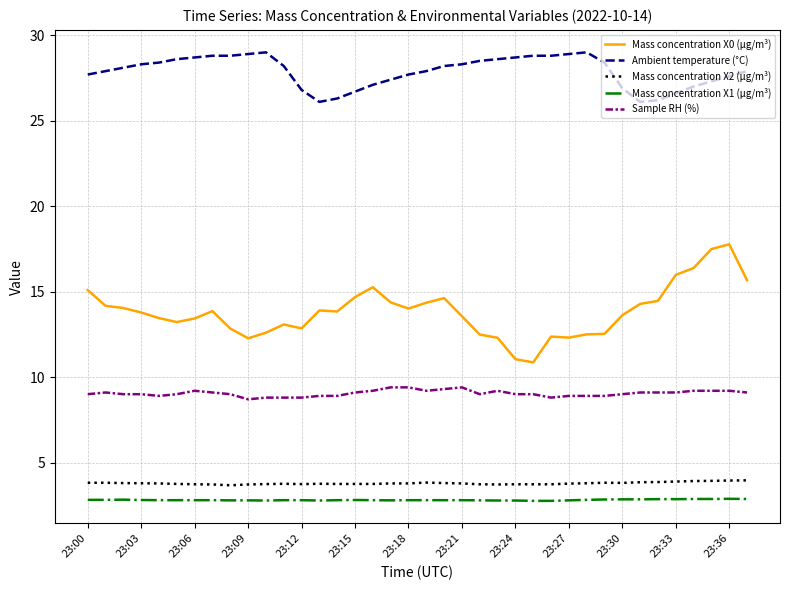

What is the sum of all Ambient temperature (°C) values?

1059.2